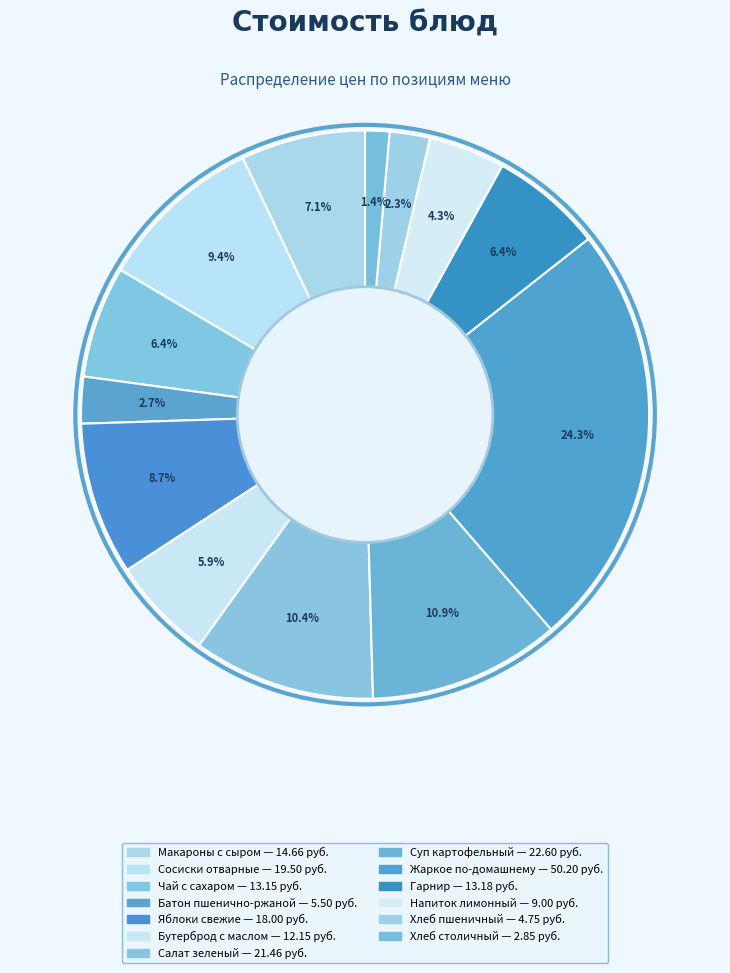

Is there any slice that represents more than half of the pie?

No